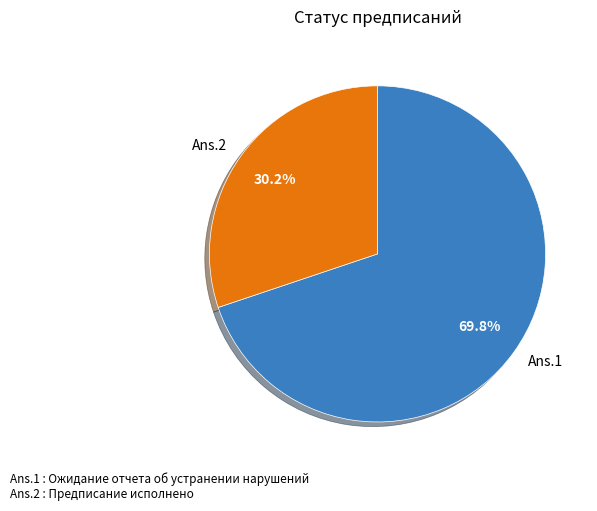

Between Ans.1 and Ans.2, which is larger?

Ans.1